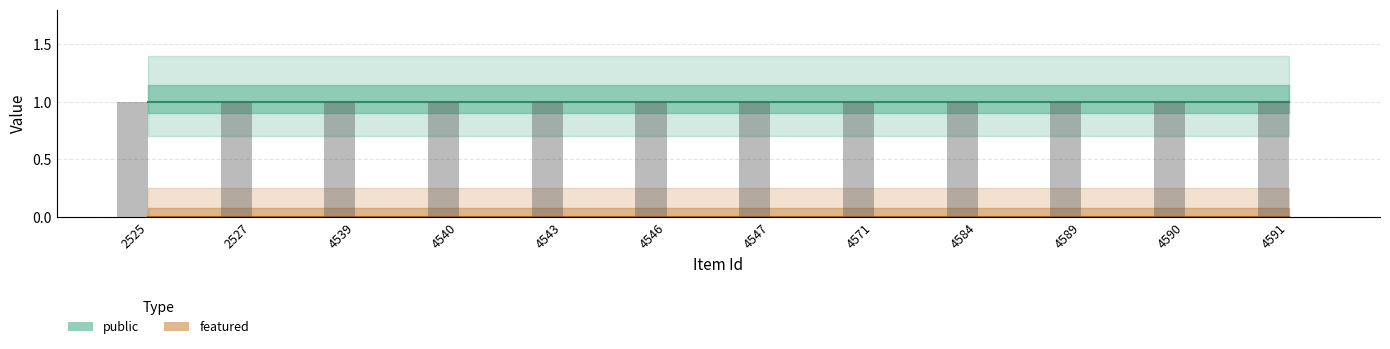

At which category does the chart reach its peak across all series?

2525